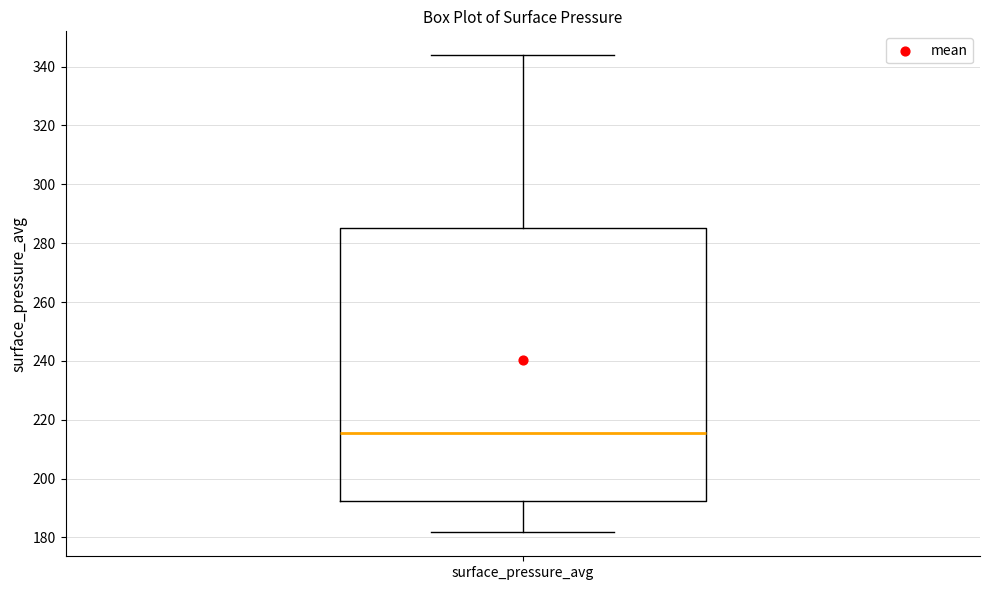

Read this box plot against the y-axis: the position of the median line, the range covered by the box, and the ends of both whiskers. The values are not printed on the chart, so give them approximately, as read against the axis.

median 216, box 192 to 286, whiskers 182 to 344